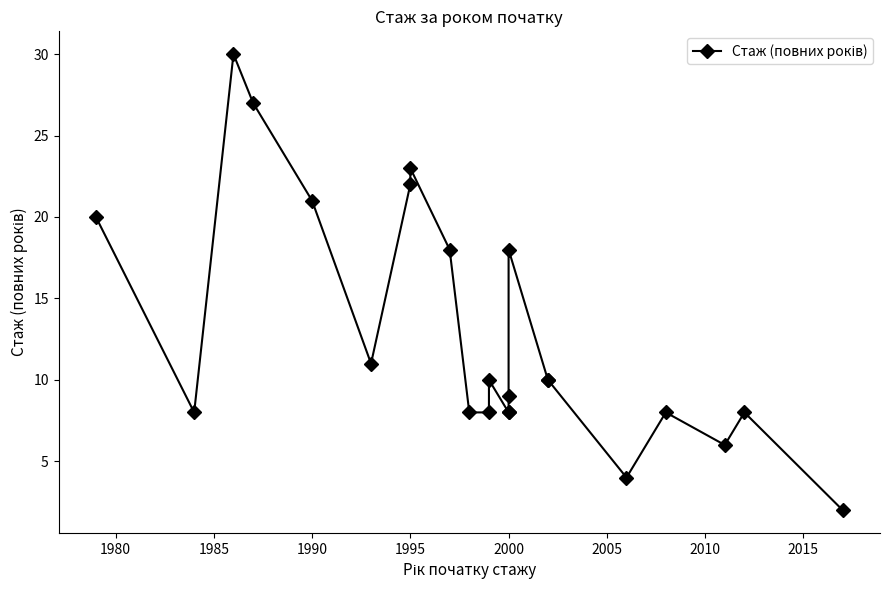

Is this an area chart (filled region under the line)?

No